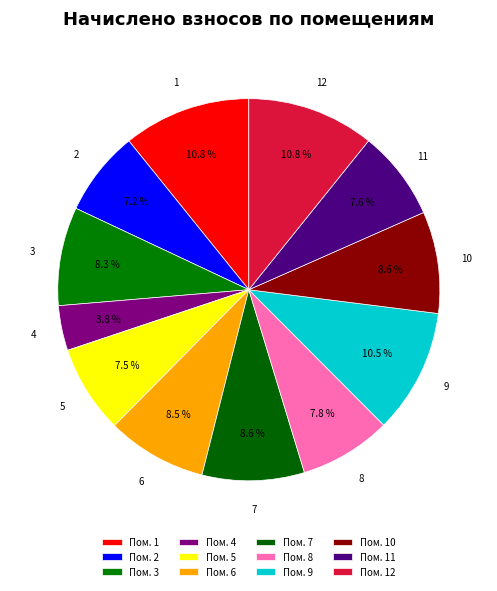

How many segments does this pie chart have?

12